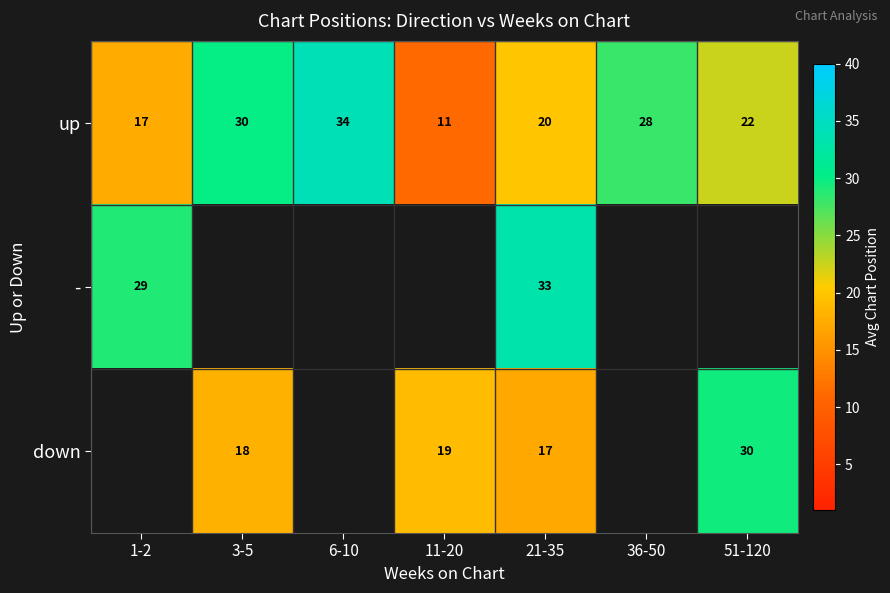

Is the value of - at 1-2 greater than the value of up at 3-5?

No